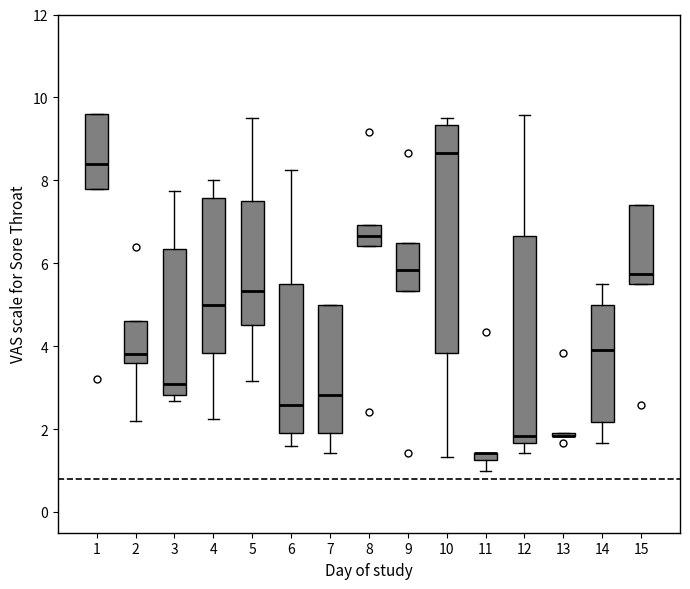

Where does the median line of the box at x = 8 sit on the y-axis? The values are not printed on the chart, so give them approximately, as read against the axis.

6.6